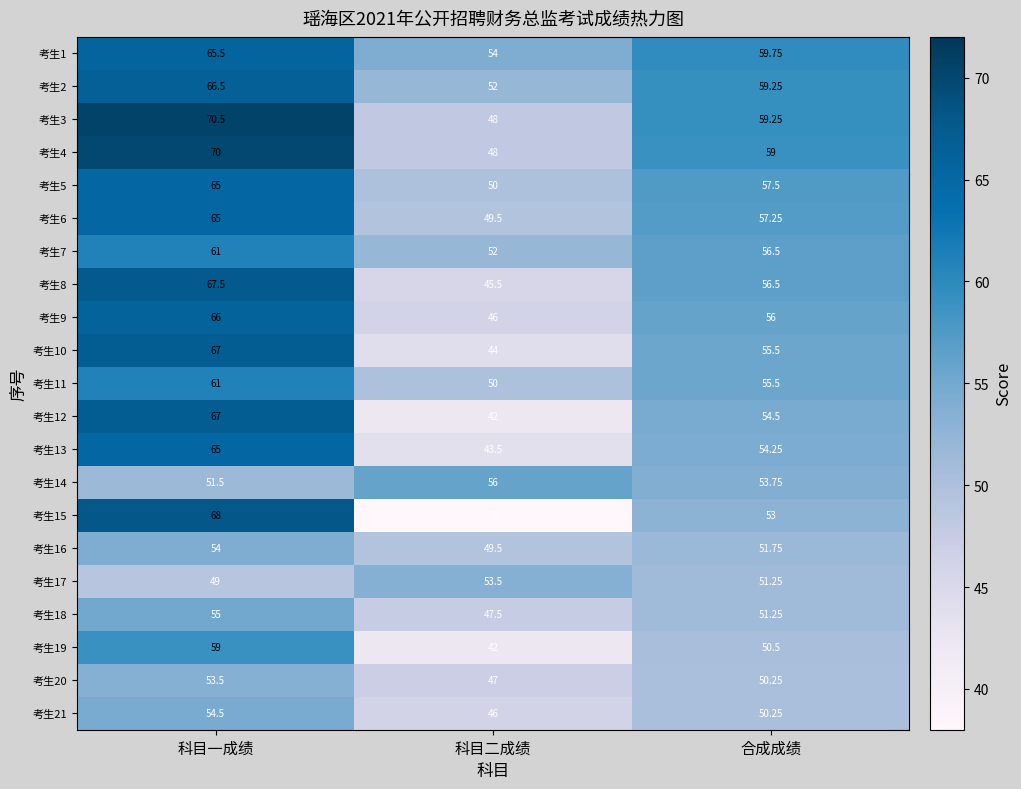

Rank the categories by 考生20 value from highest to lowest.

科目一成绩, 合成成绩, 科目二成绩